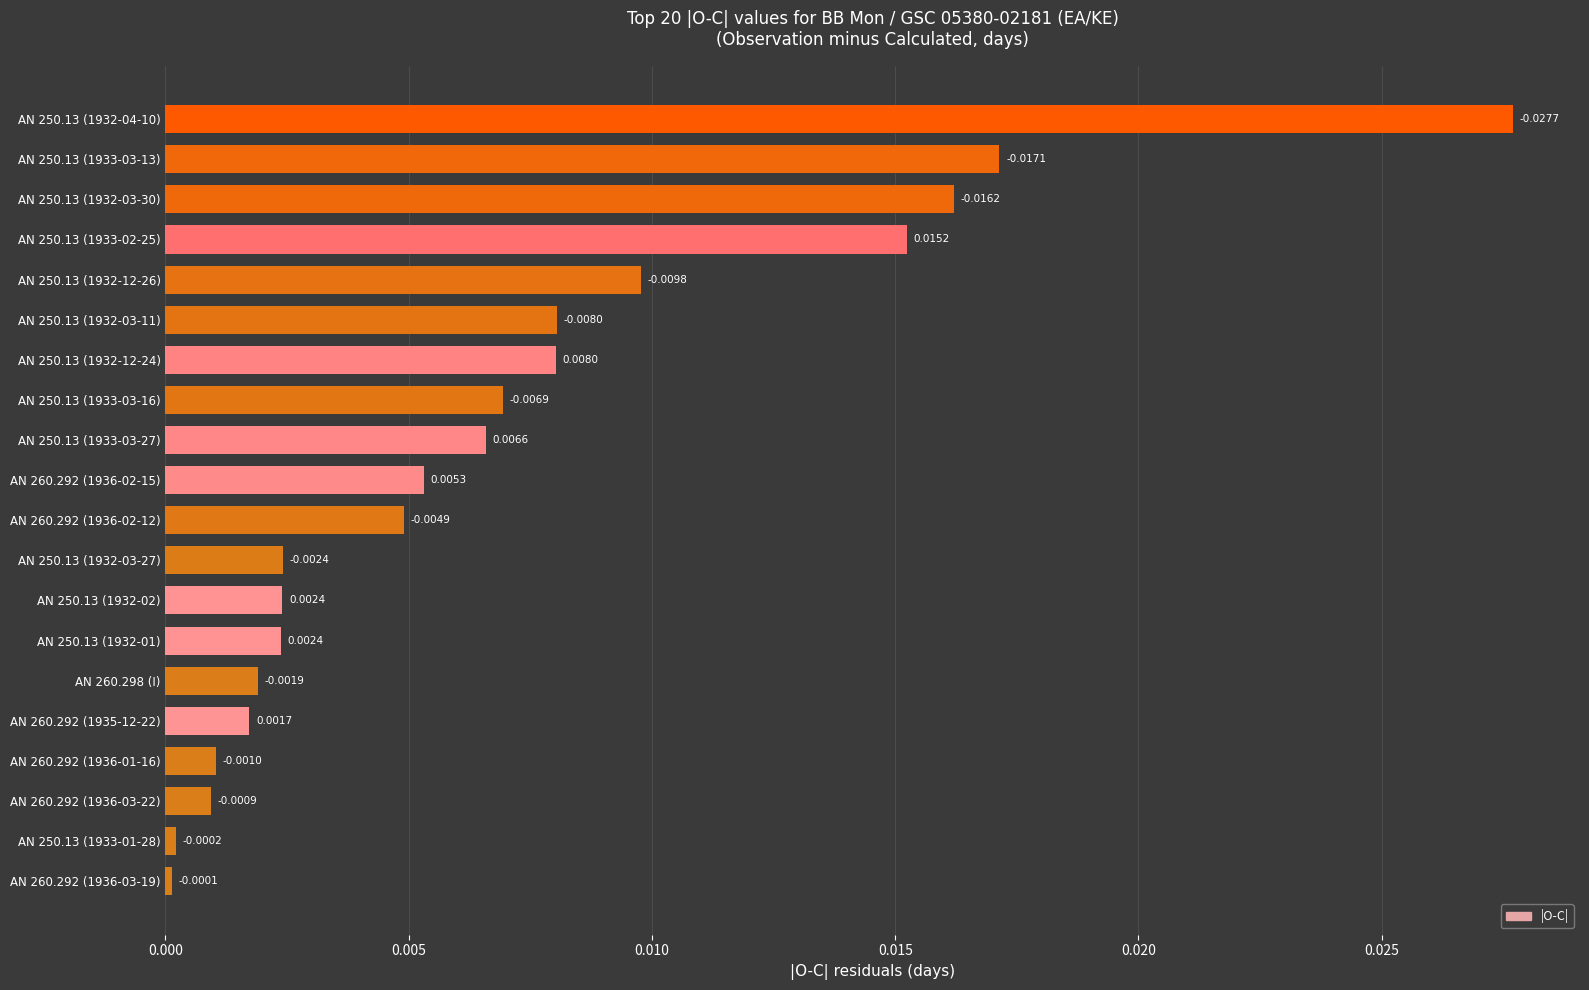

Between AN 260.292 (1936-03-22) and AN 250.13 (1933-01-28), which is larger?

AN 260.292 (1936-03-22)